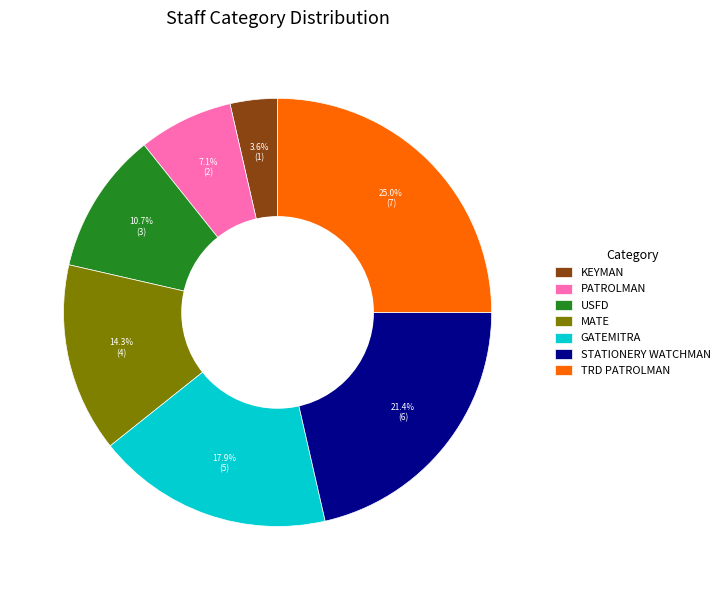

What portion of the pie excludes USFD?

89.3%